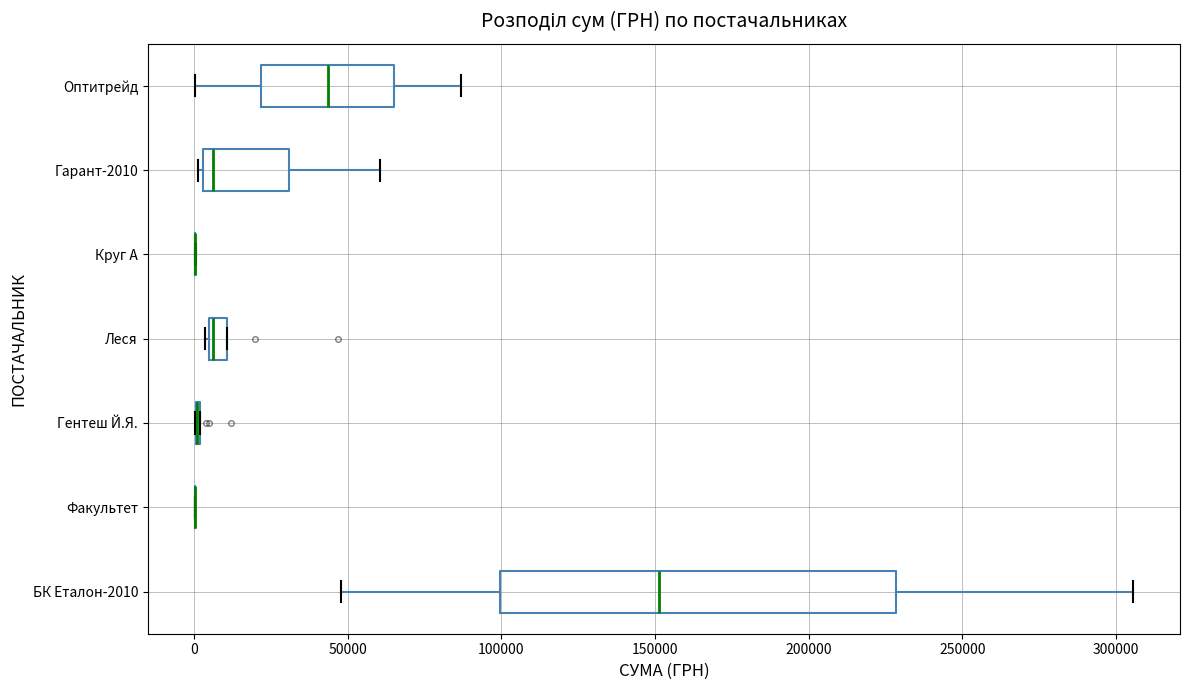

Which box is the widest, from its left edge to its right edge?

БК Еталон-2010